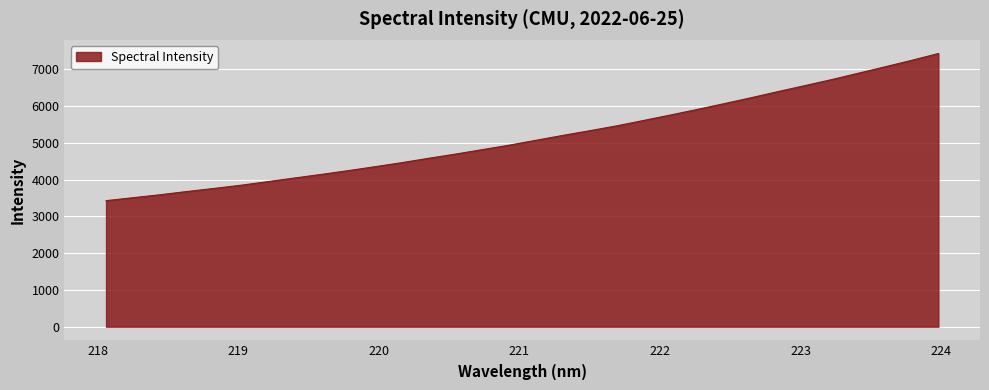

What is the smallest value displayed?

3428.9